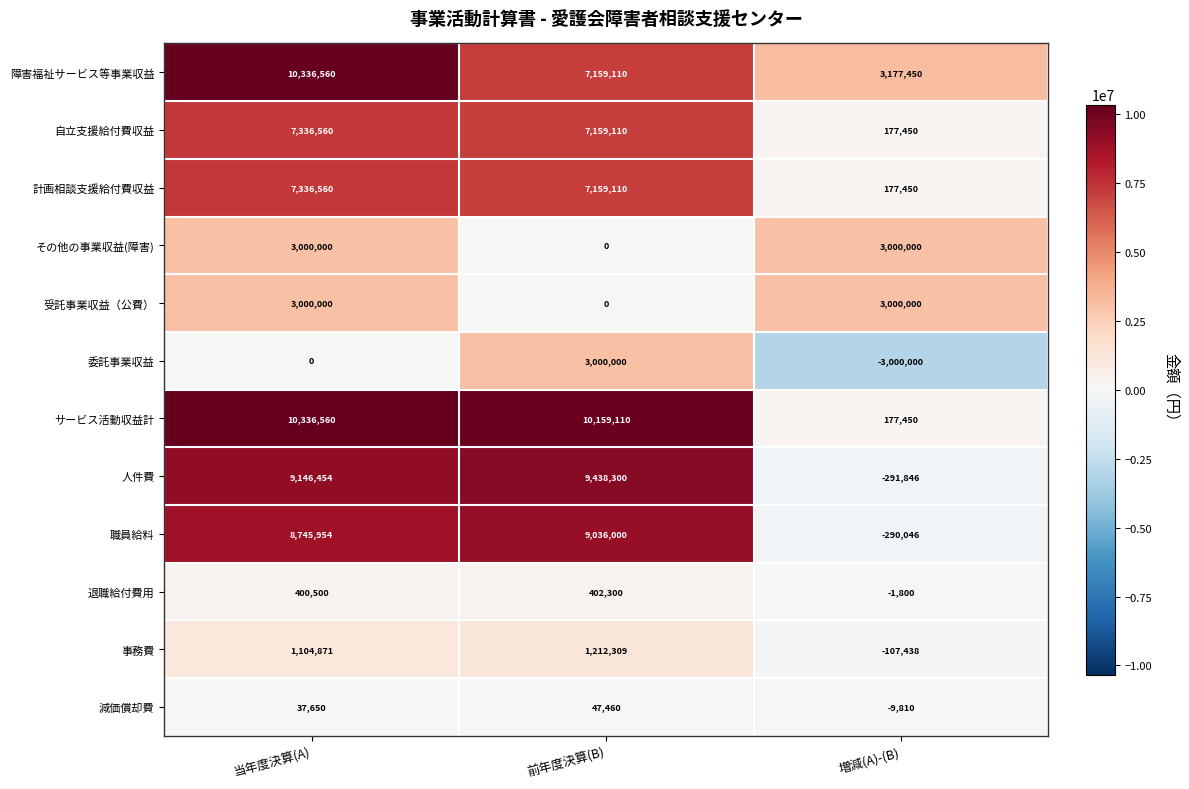

What value does the 受託事業収益（公費） series have at 当年度決算(A)?

3000000